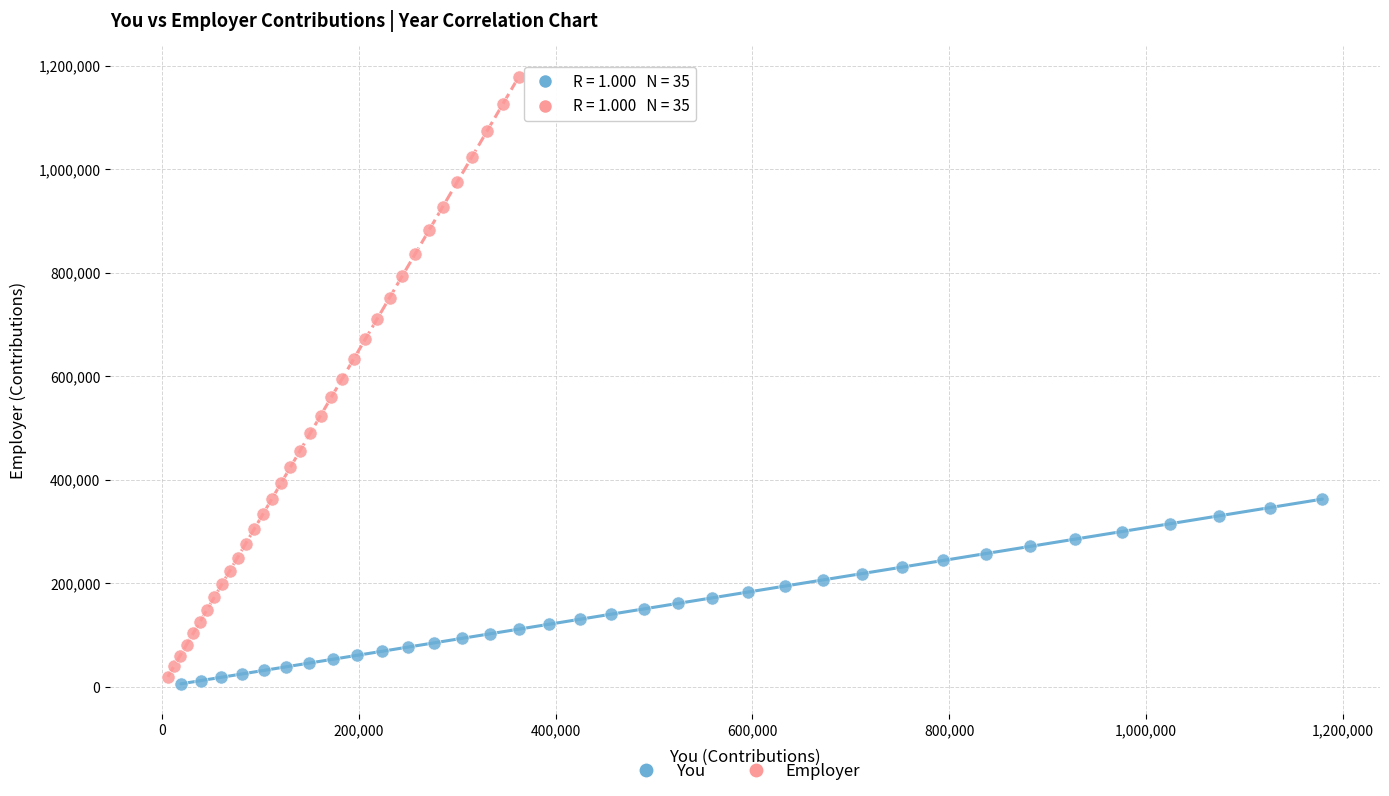

Which series reaches the minimum Y coordinate?

You